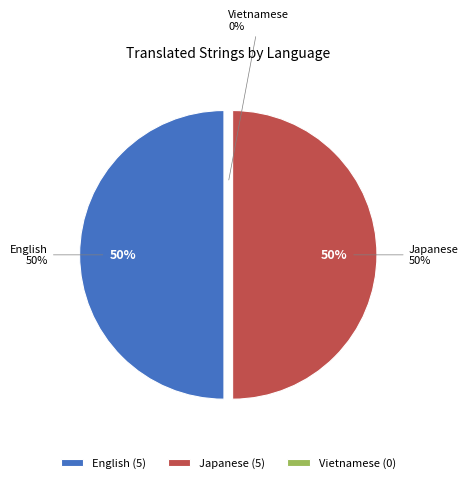

Does any single category account for the majority?

No